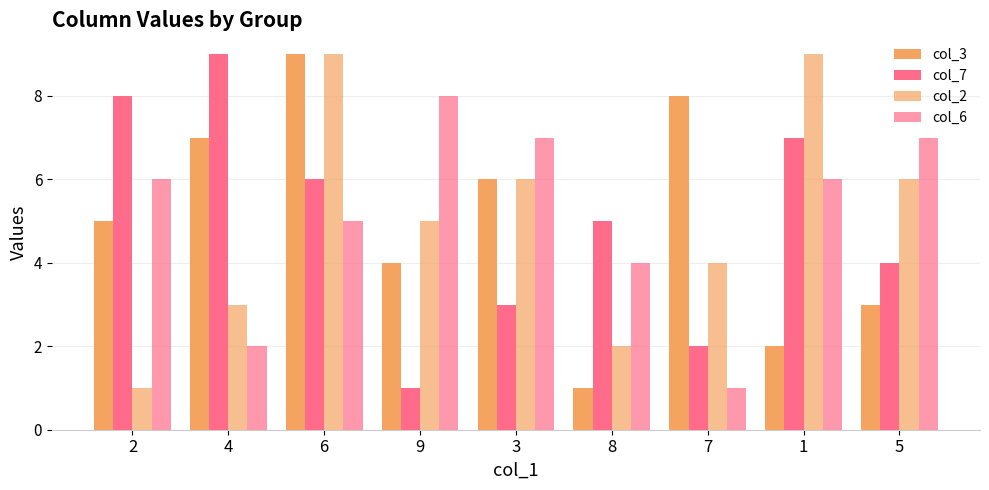

How many distinct data groups are displayed?

4